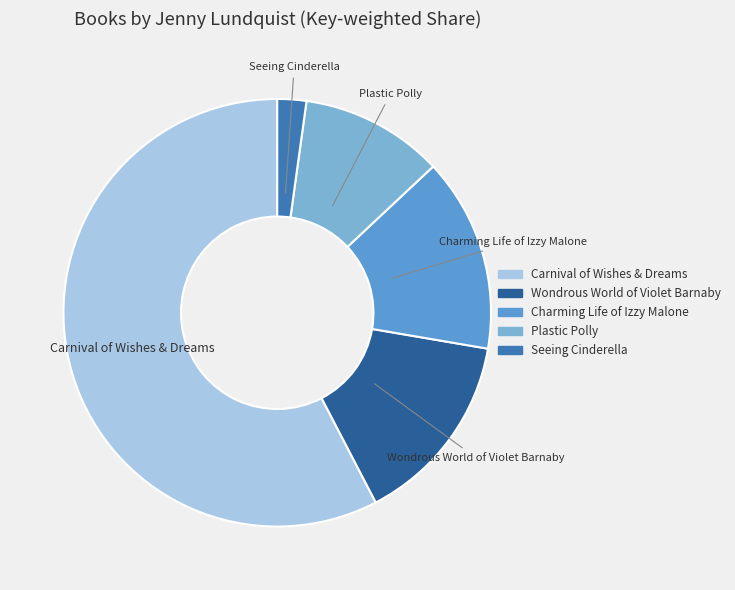

How many slices are in this pie chart?

5